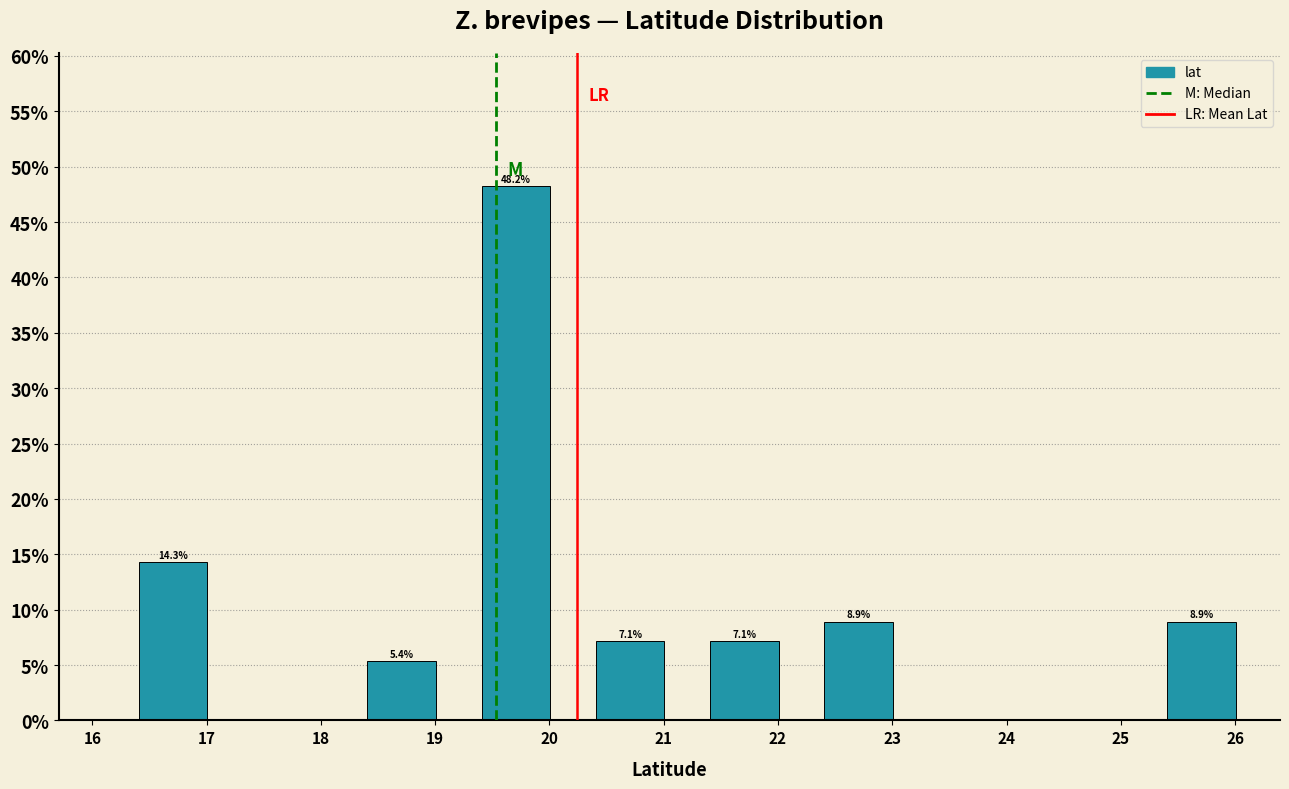

Which range on the x-axis has the tallest bar?

19.2 to 20.2